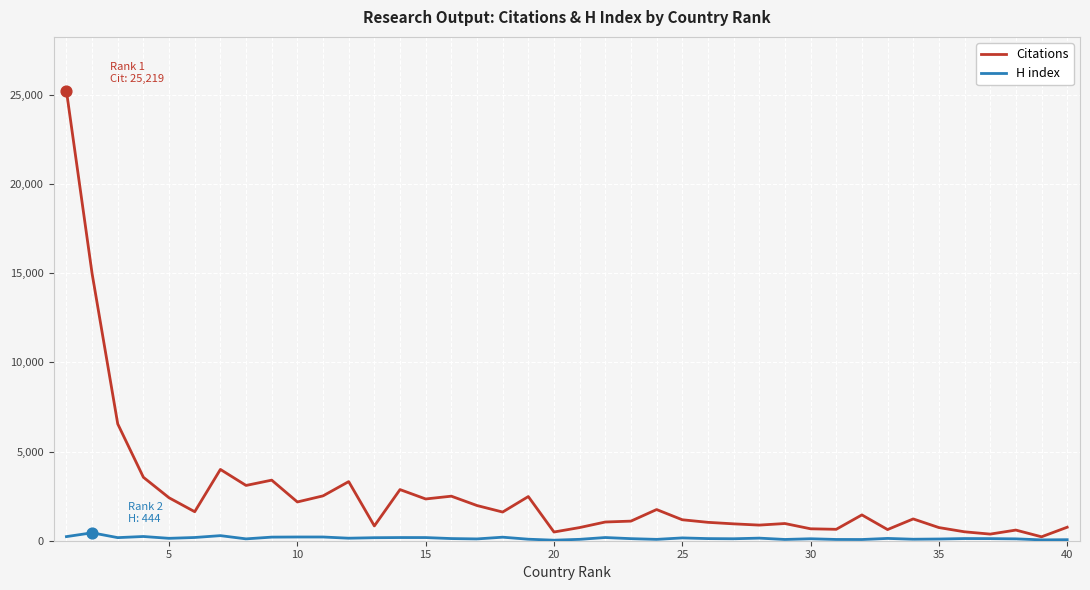

Which series has the widest spread of values?

Citations